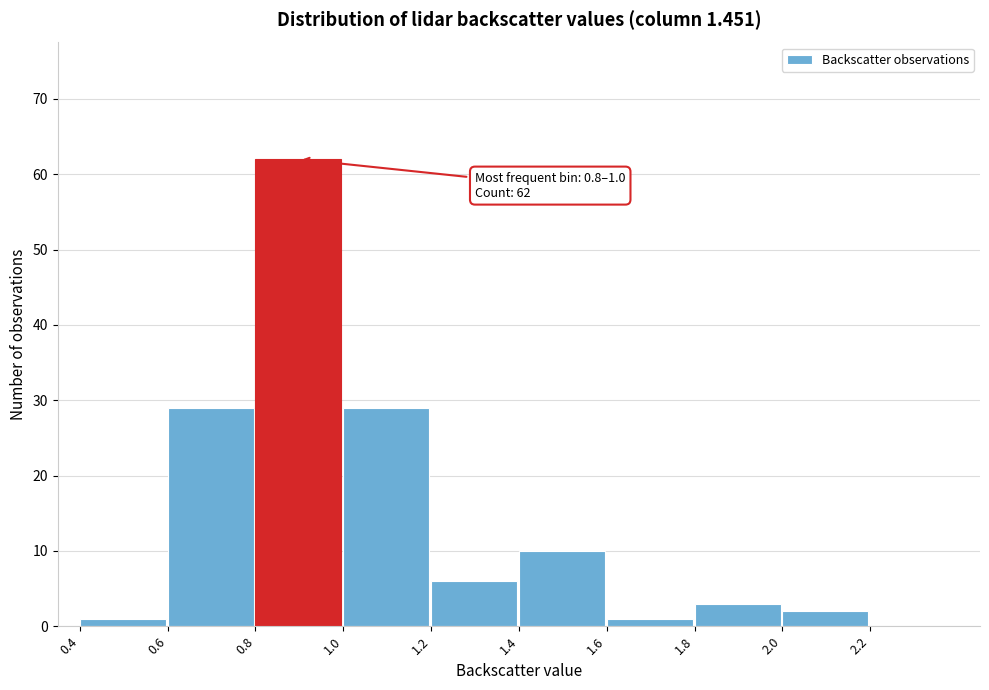

Over which range of the x-axis is the bar tallest?

0.8 to 1.0